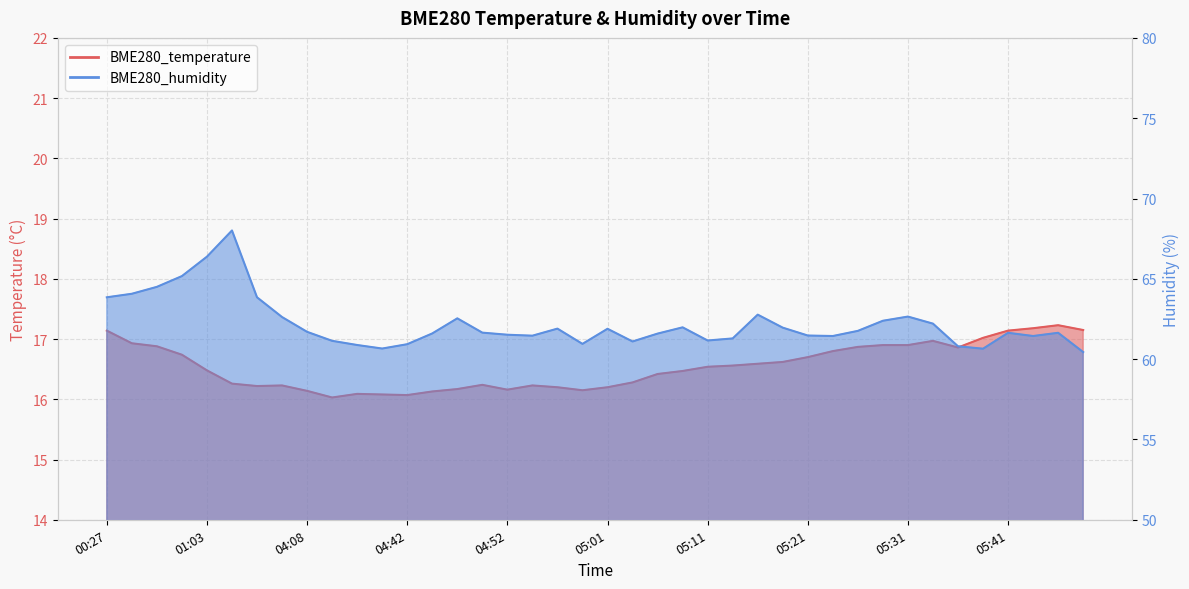

What is the maximum value shown in the chart?

68.0